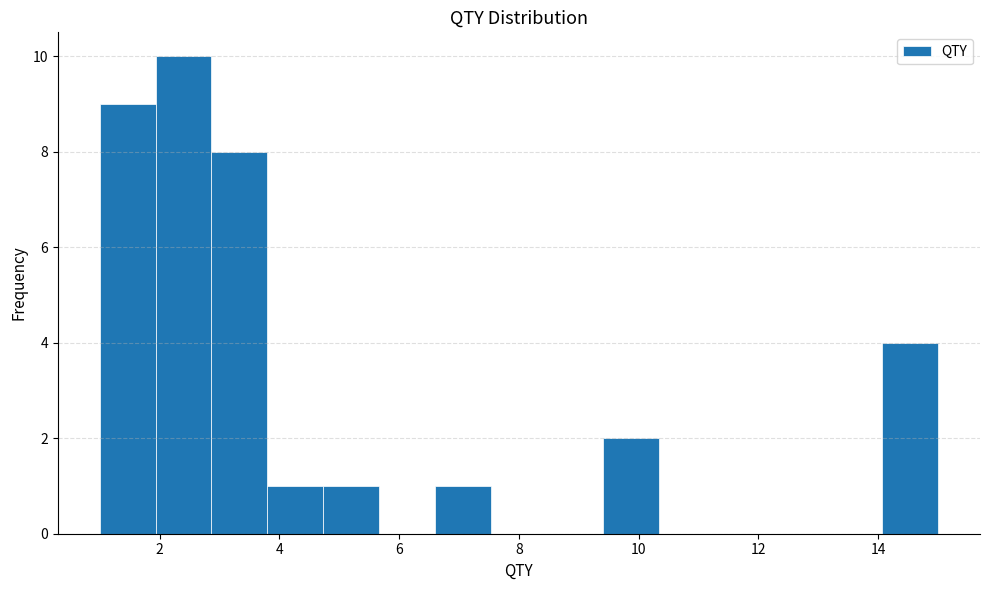

Over which range of the x-axis is the bar tallest?

2.0 to 2.8